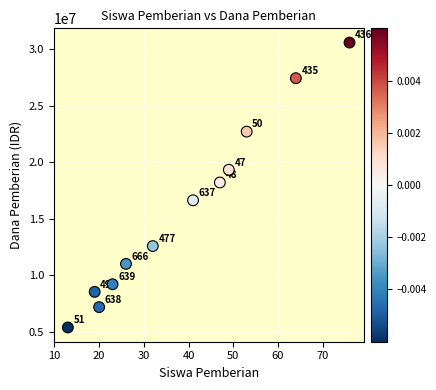

What Y value in the scatter plot is closest to 18000000?

18225000